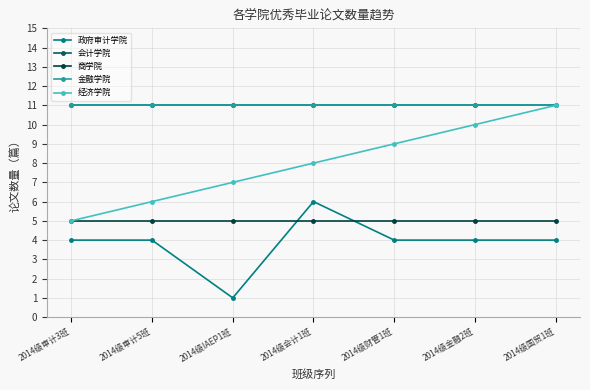

Does the chart have visible grid lines?

Yes